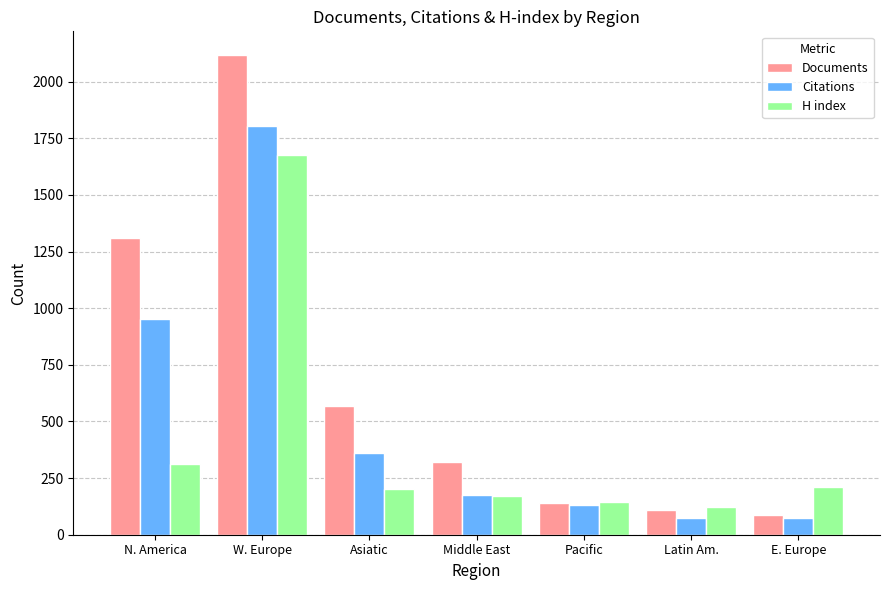

Which series changed the most between Pacific and Latin Am.?

Citations